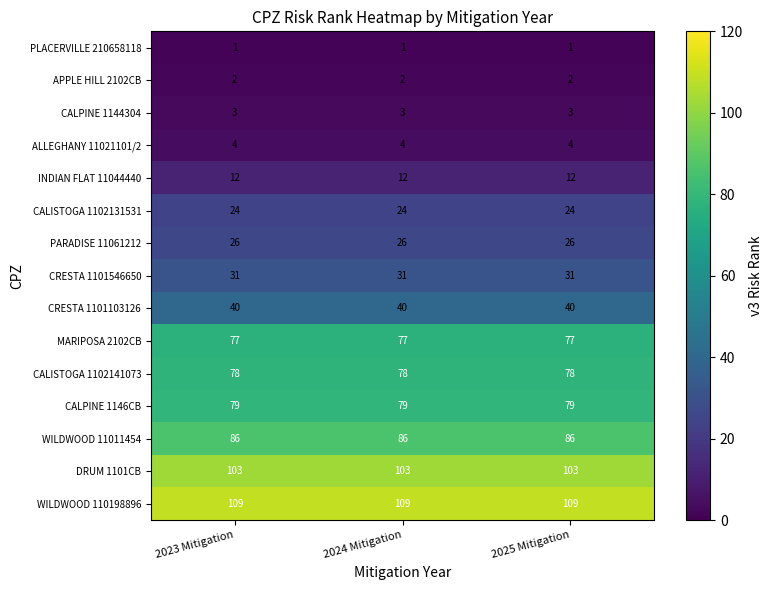

What is the sum of all CALISTOGA 1102131531 values?

72